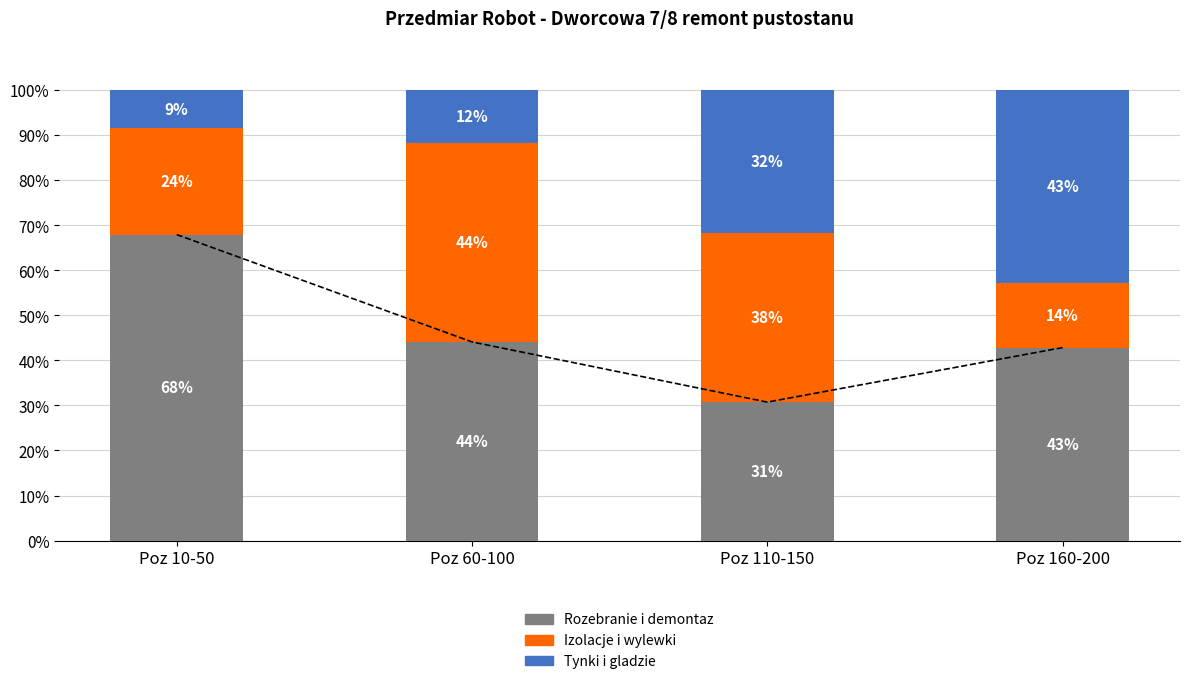

The Izolacje i wylewki series shows 77.1 at Poz 60-100. True or false?

False